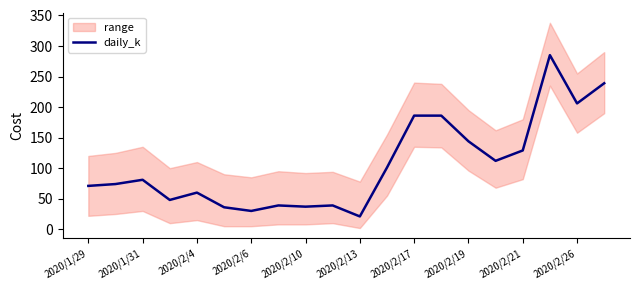

True or false: daily_k has a value of 81 at 2020/1/31.

True